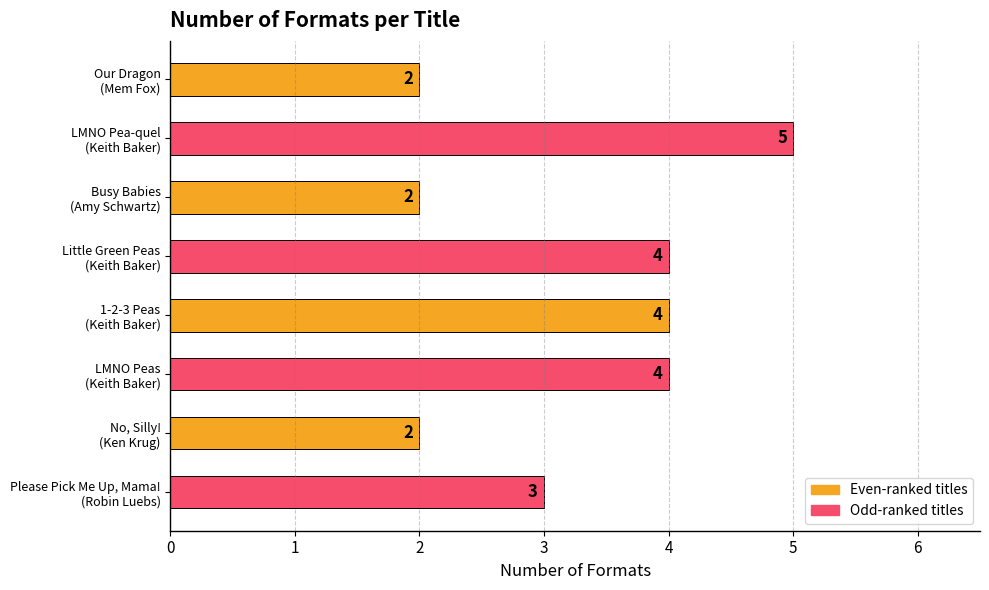

What is the sum of all values?

26